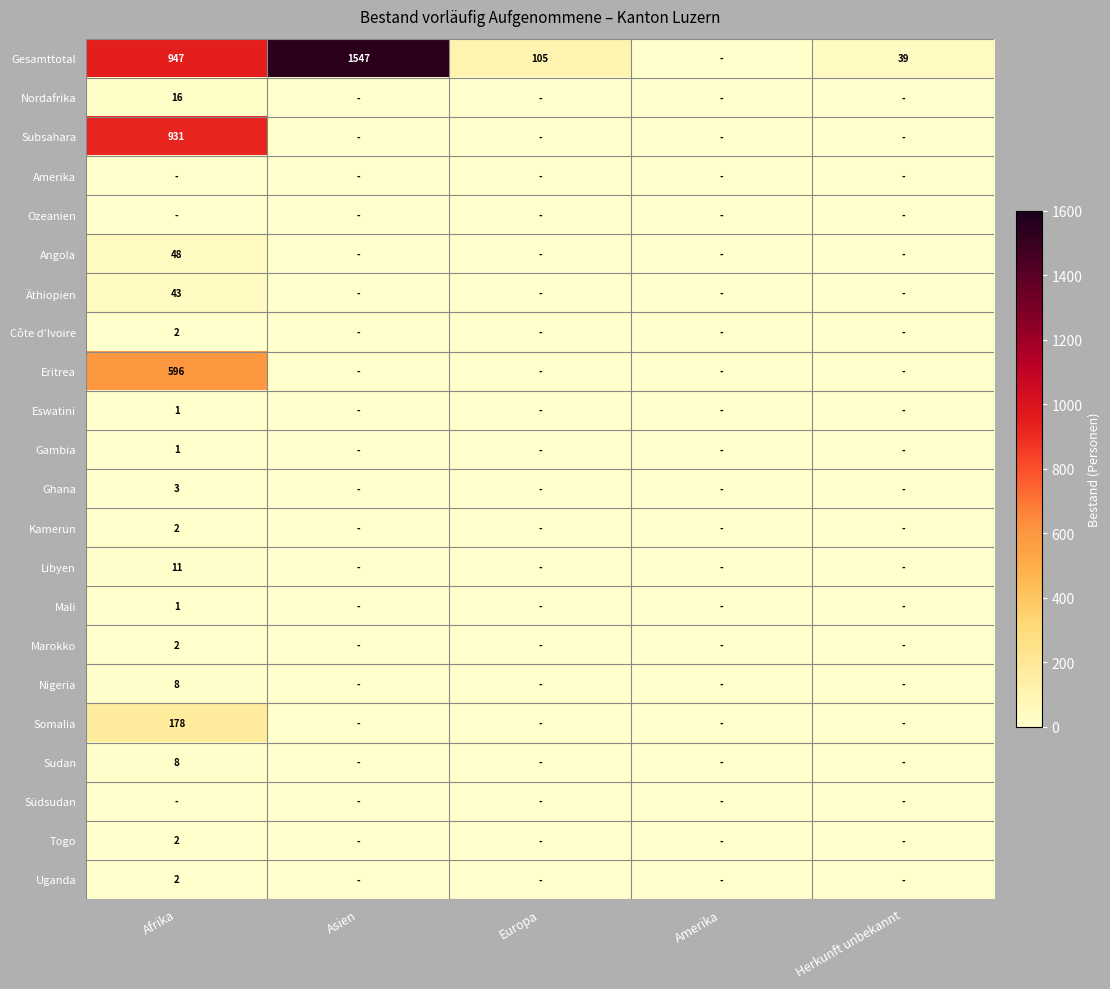

List the series in order of their peak value, lowest first.

Amerika, Ozeanien, Südsudan, Eswatini, Gambia, Mali, Côte d'Ivoire, Kamerun, Marokko, Togo, Uganda, Ghana, Nigeria, Sudan, Libyen, Nordafrika, Äthiopien, Angola, Somalia, Eritrea, Subsahara, Gesamttotal